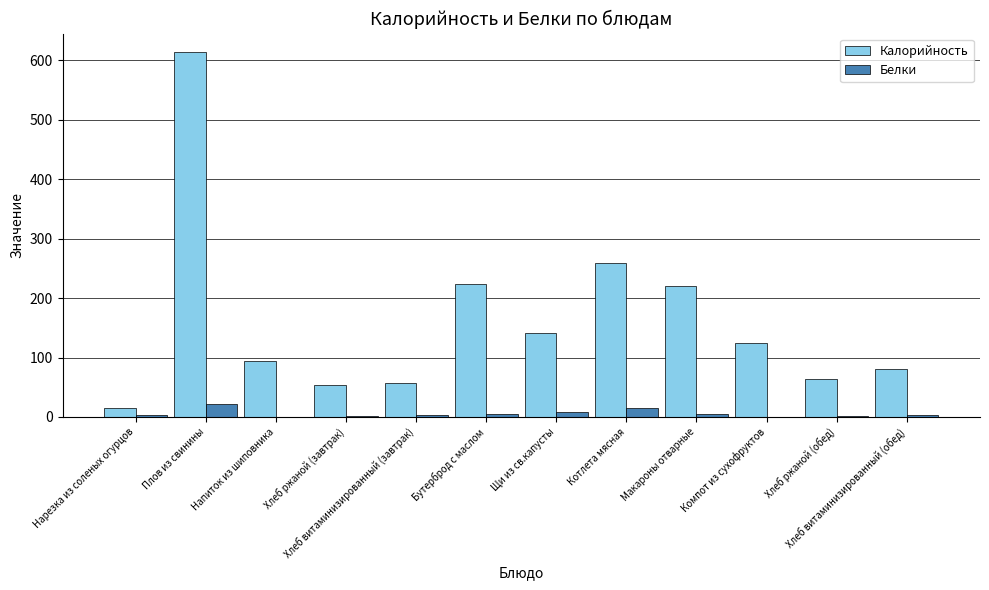

Which series changed the most between Щи из св.капусты and Макароны отварные?

Калорийность